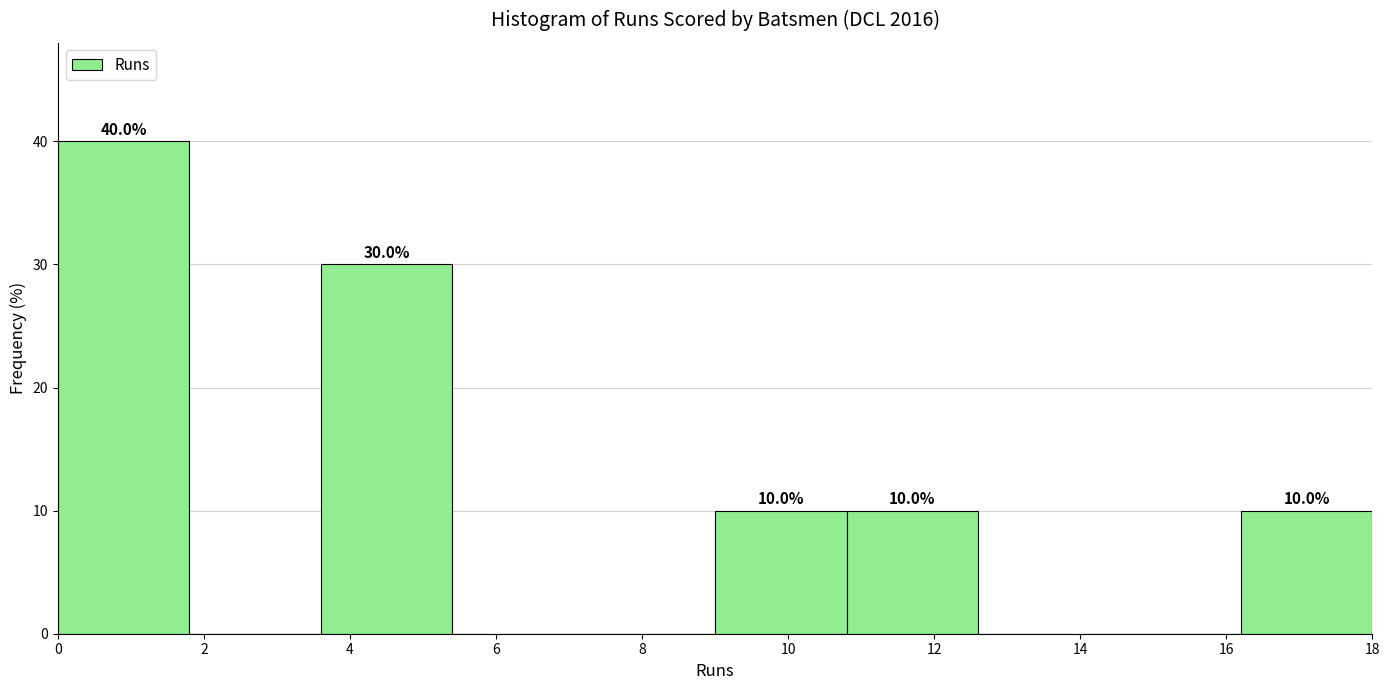

Over which range of the x-axis is the bar tallest?

0.0 to 1.8